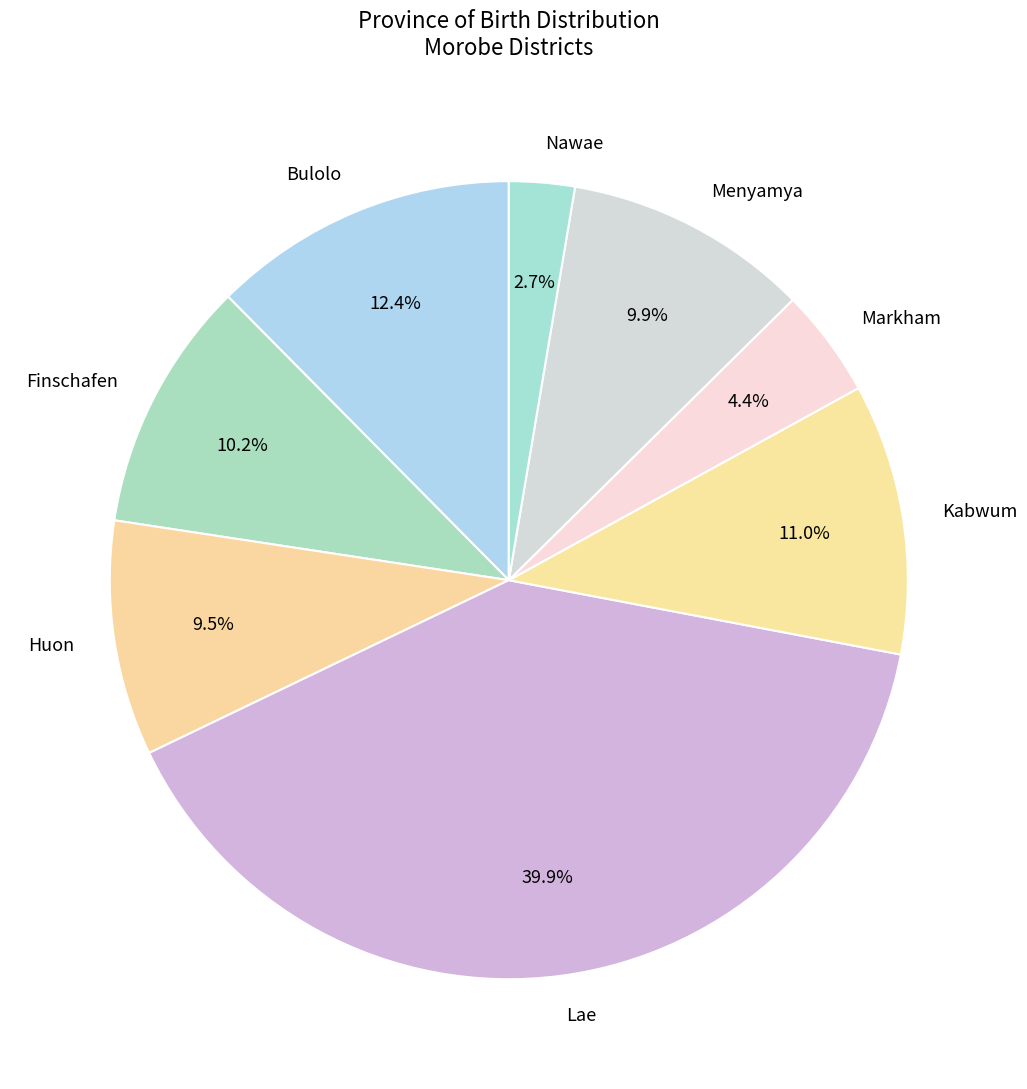

What is the ratio of the value at Menyamya to the value at Bulolo?

0.8